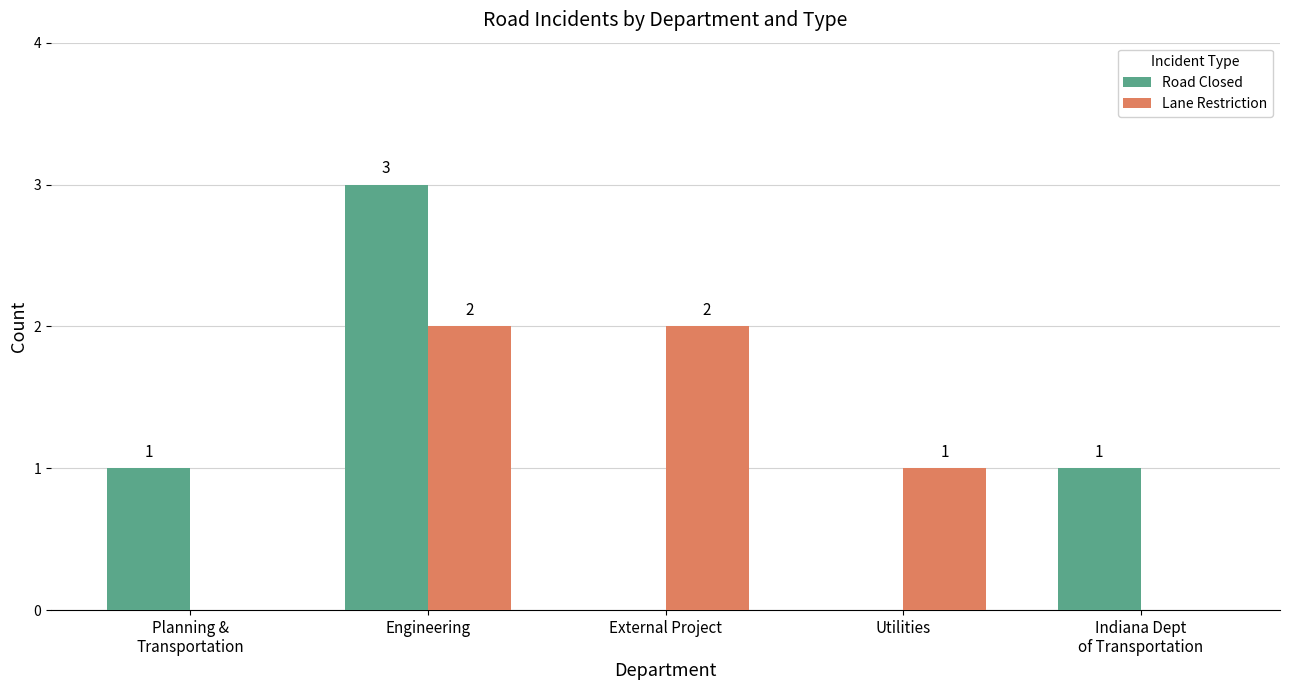

How many Road Closed values are between 0 and 1?

4